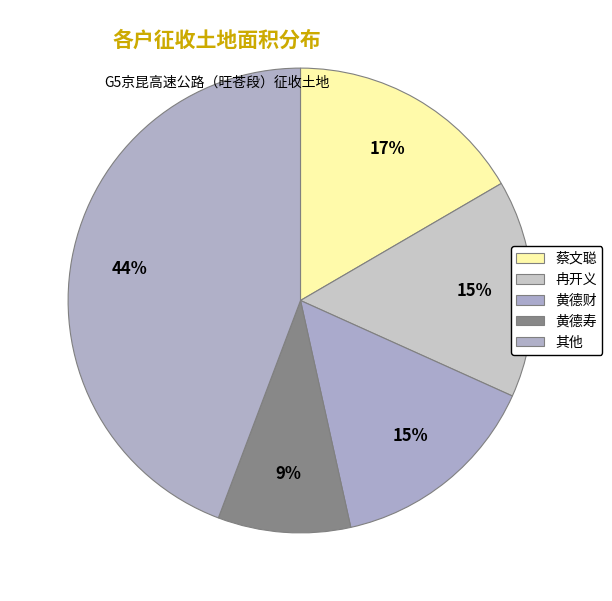

Count the number of slices in the pie.

5